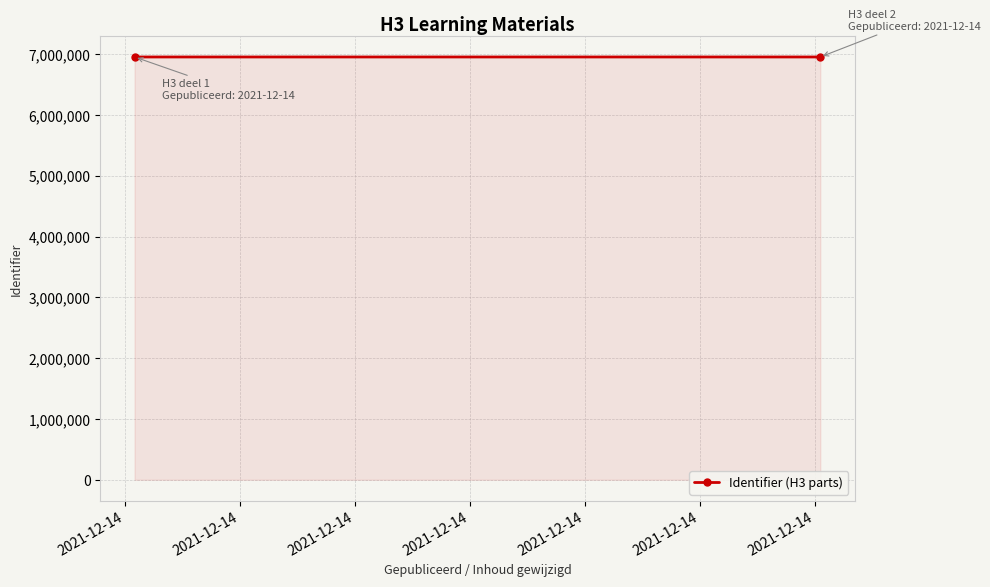

What is the minimum value shown in the chart?

6953210